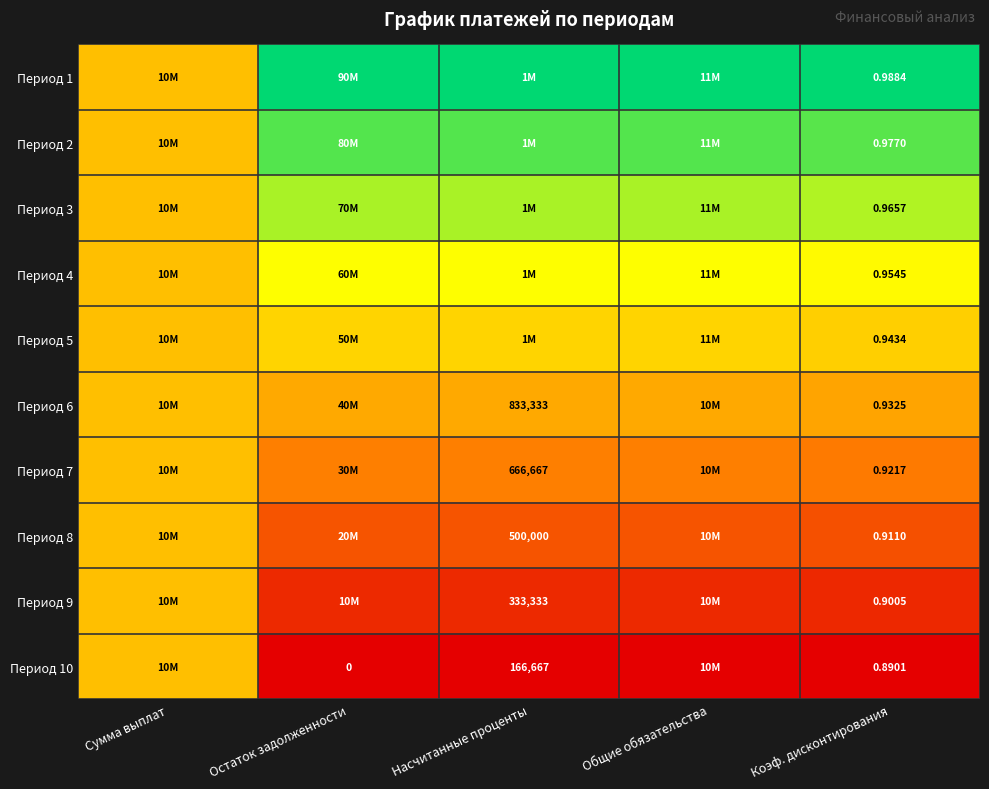

At which label does Период 10 reach its peak?

Сумма выплат